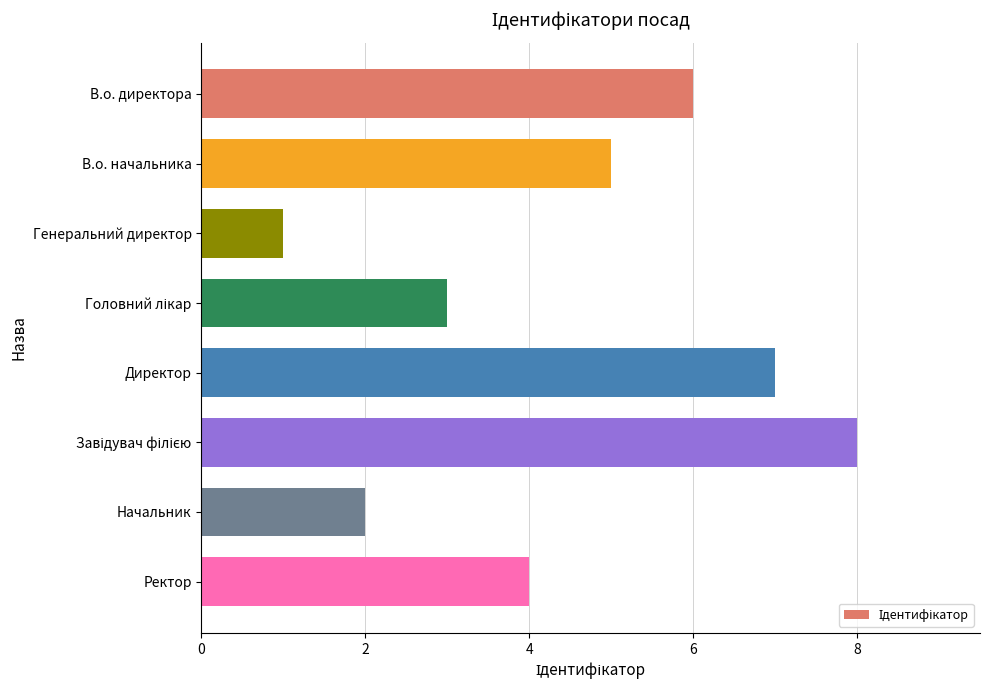

How many values are below 5?

4